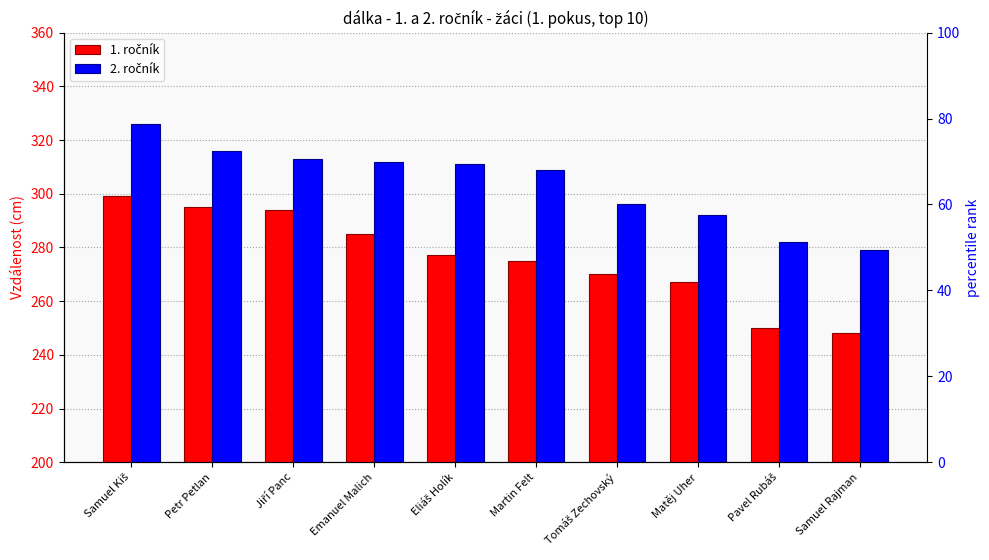

List the series in order of their peak value, lowest first.

1. ročník, 2. ročník